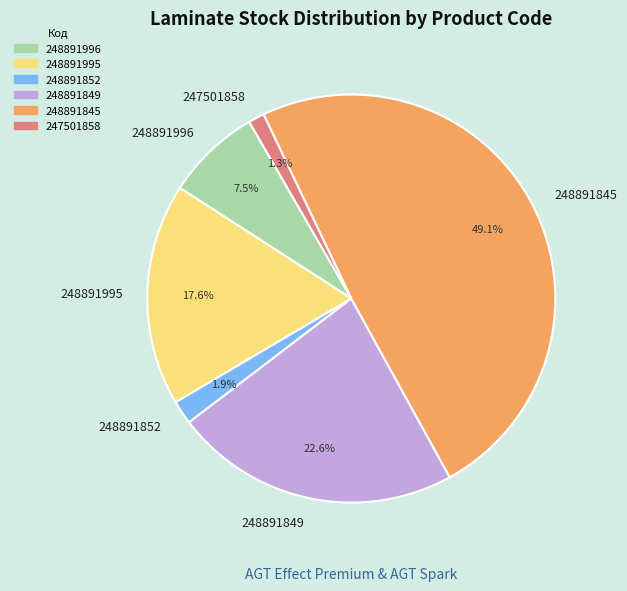

Does 248891845 represent more than half of the total?

No